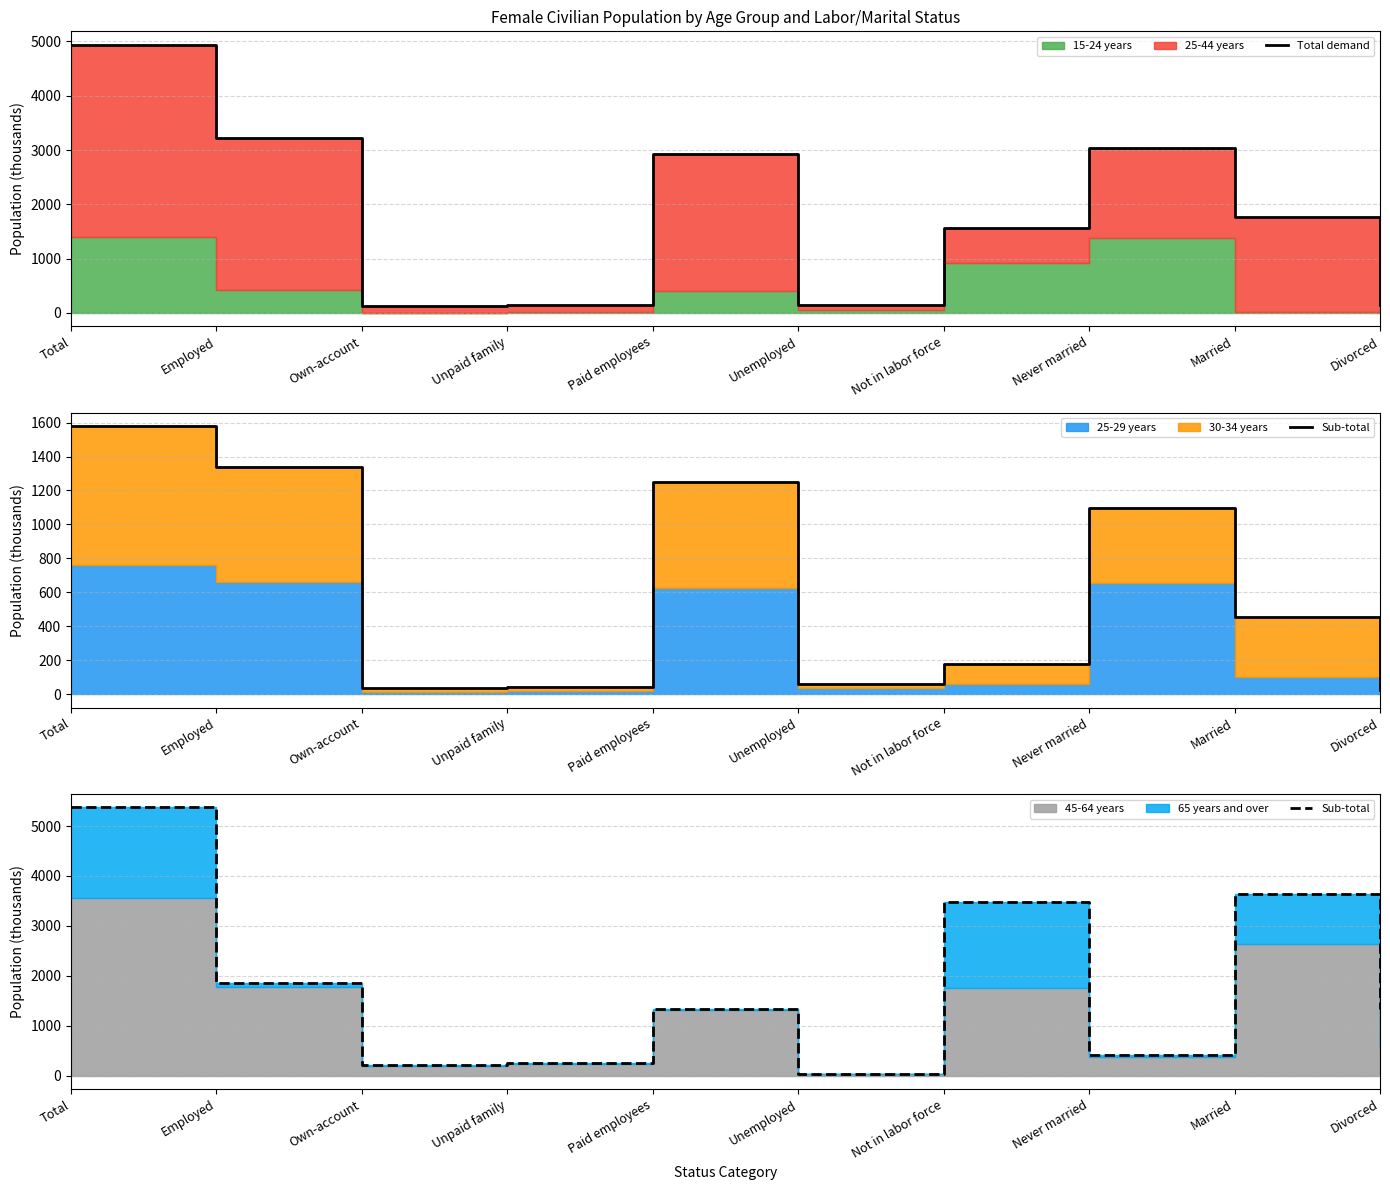

At which label does Total demand first exceed 1765?

Total